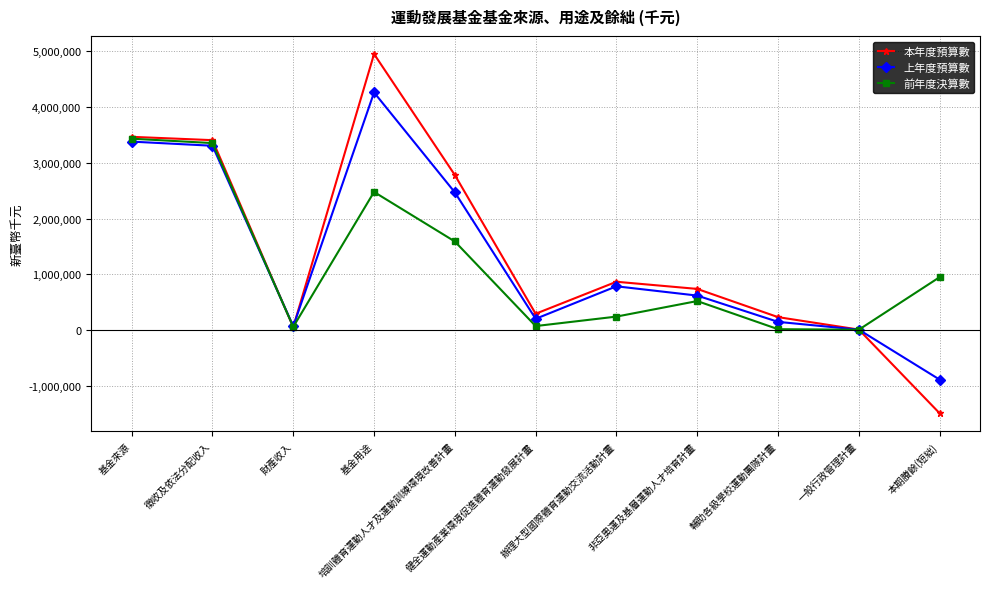

Rank the series by their average value, from highest to lowest.

本年度預算數, 上年度預算數, 前年度決算數